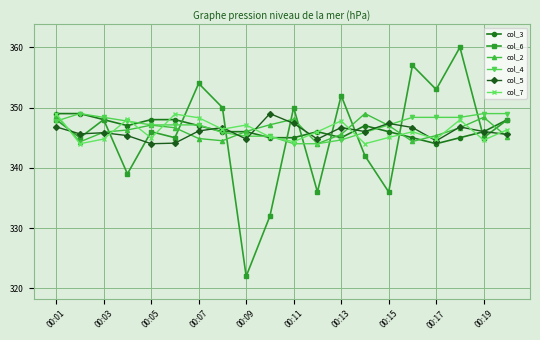

Which series has the widest spread of values?

col_6